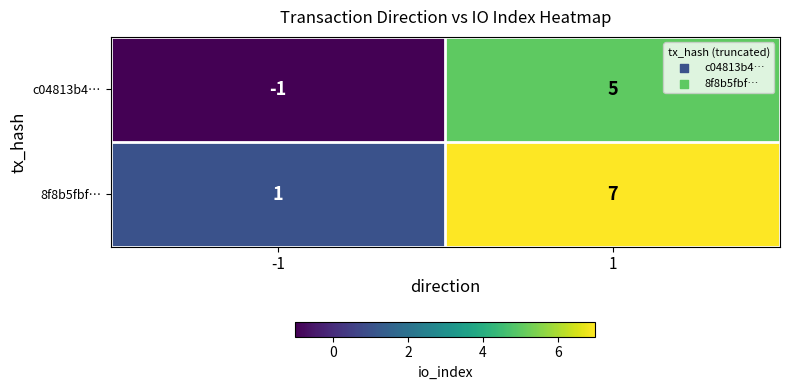

What is the difference between the highest and lowest values at 1?

2